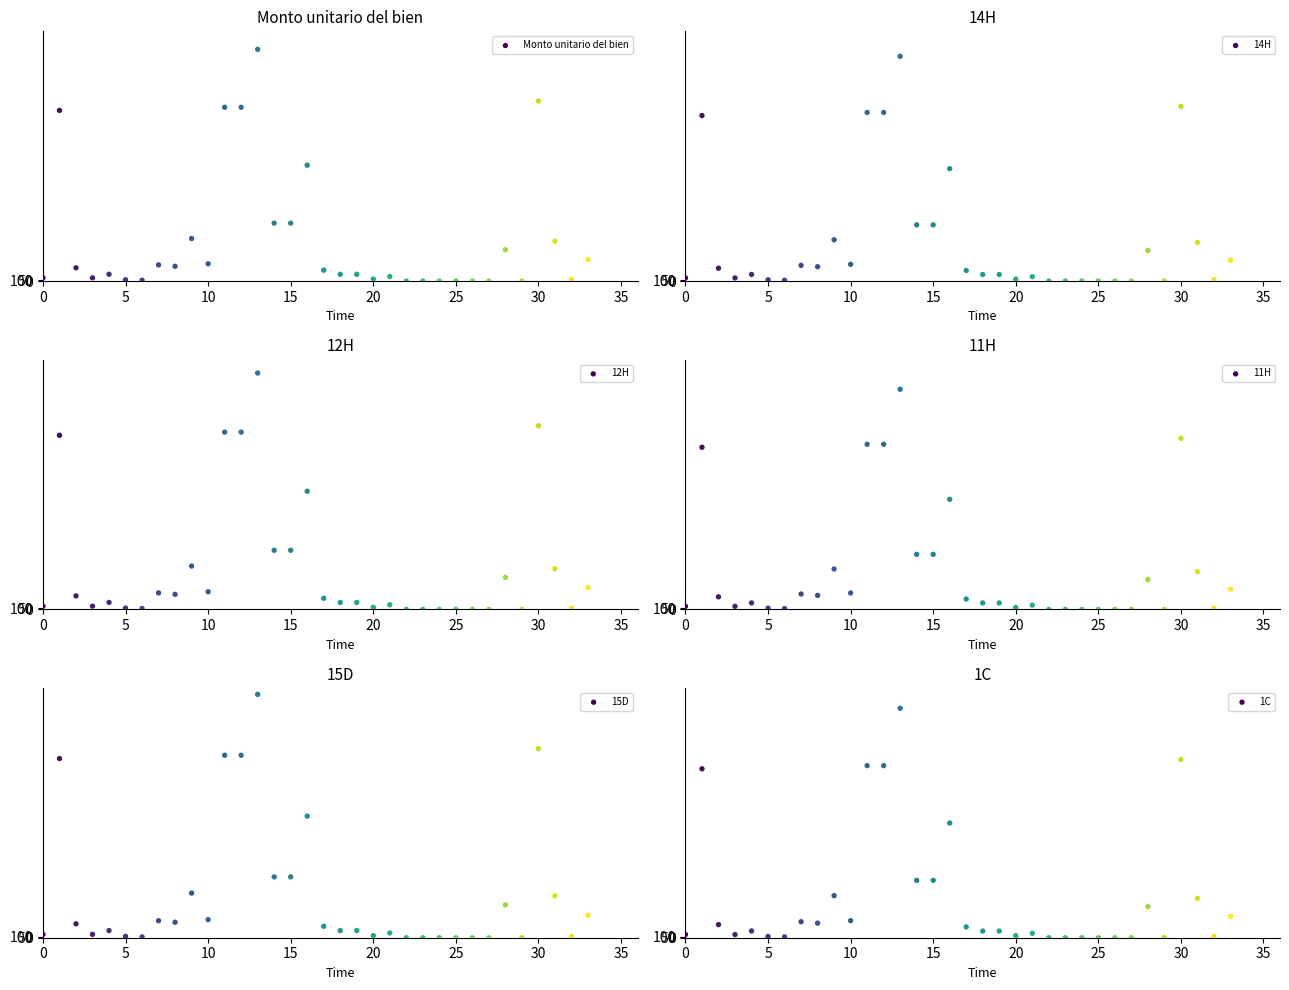

At how many categories does at least one series exceed 19536?

1